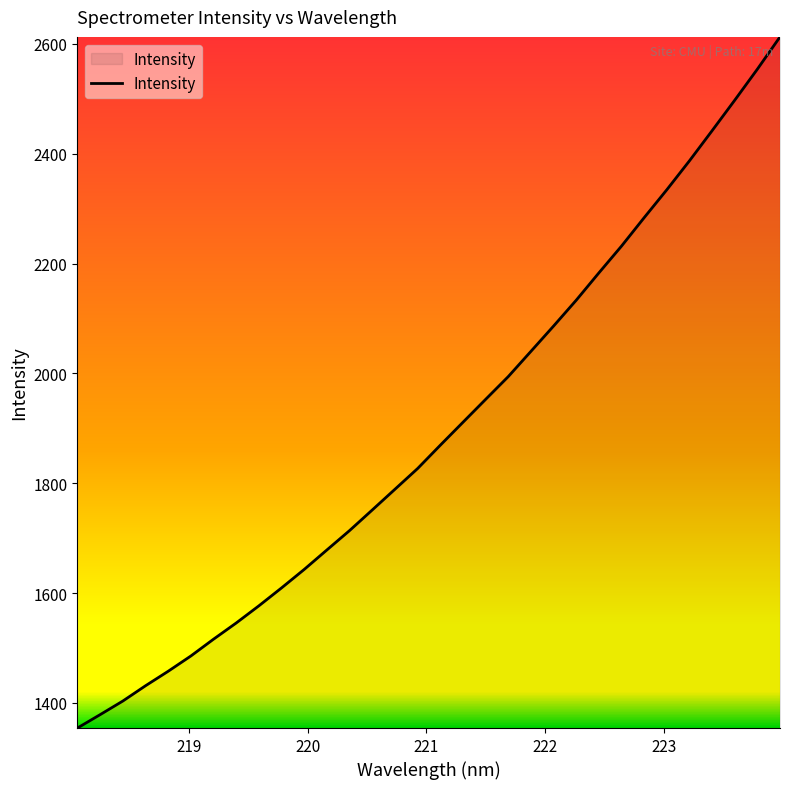

What is the sum of all values?

60672.9